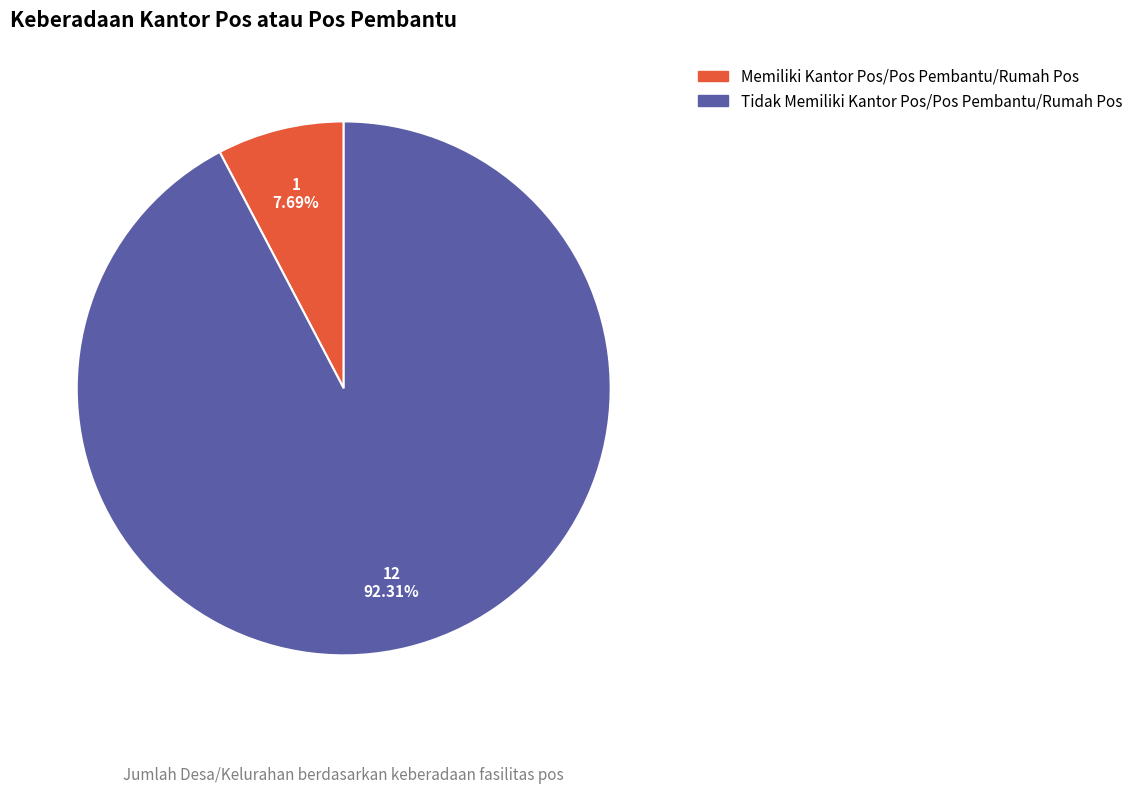

Rank the categories by value from lowest to highest.

Memiliki Kantor Pos/Pos Pembantu/Rumah Pos, Tidak Memiliki Kantor Pos/Pos Pembantu/Rumah Pos